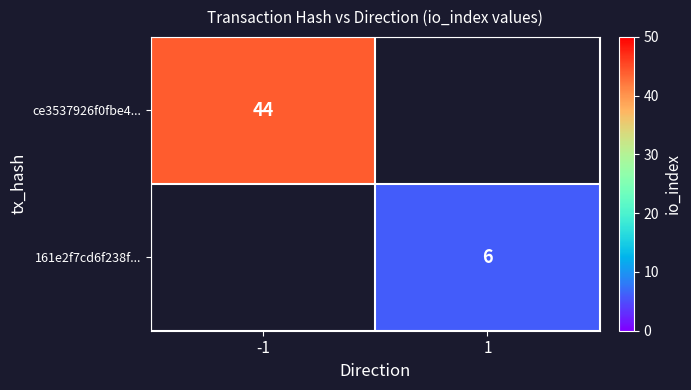

Is it true that 161e2f7cd6f238f... equals 2 at 1?

False